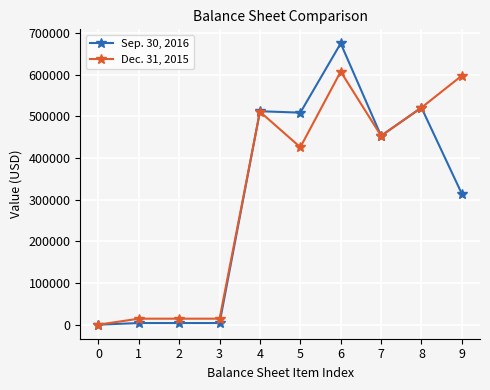

What is the difference between the highest and lowest values at 4?

1130